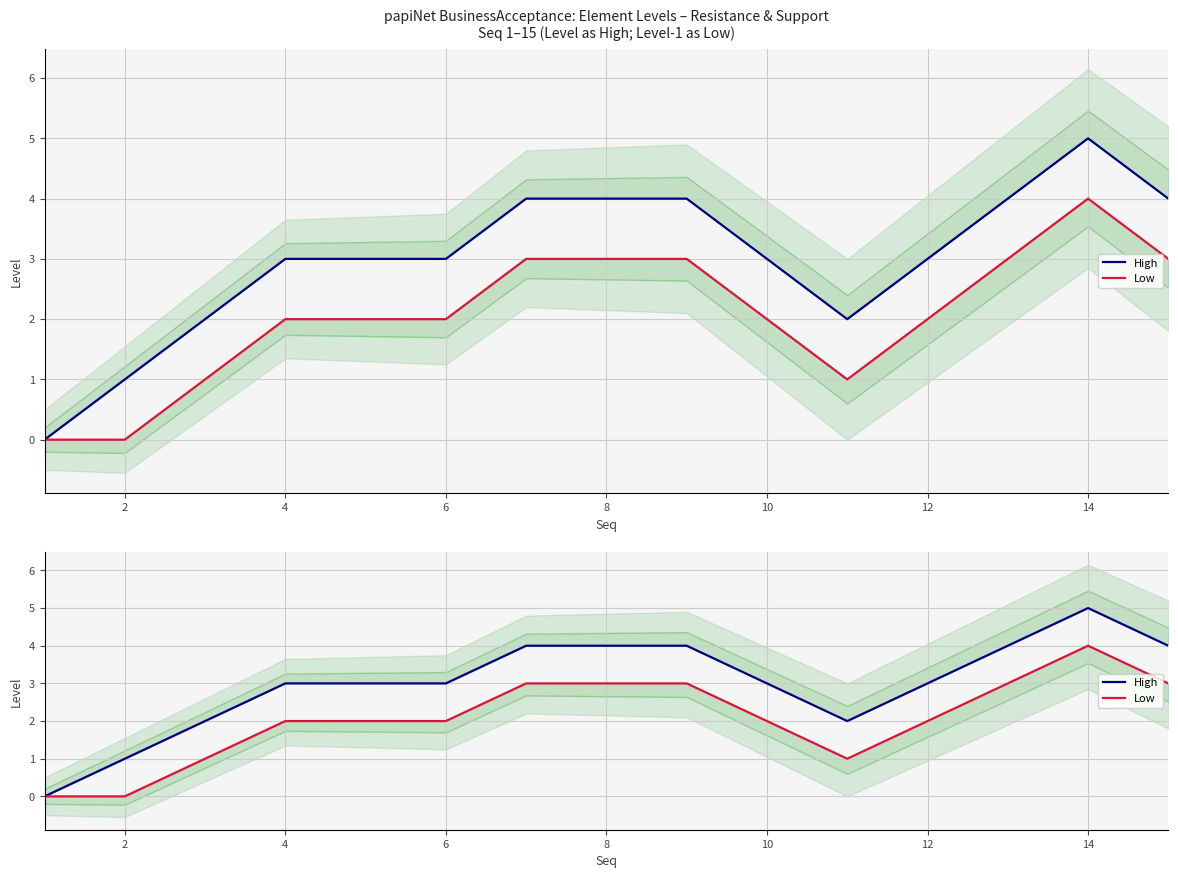

Rank the series by their average value, from lowest to highest.

Low, High